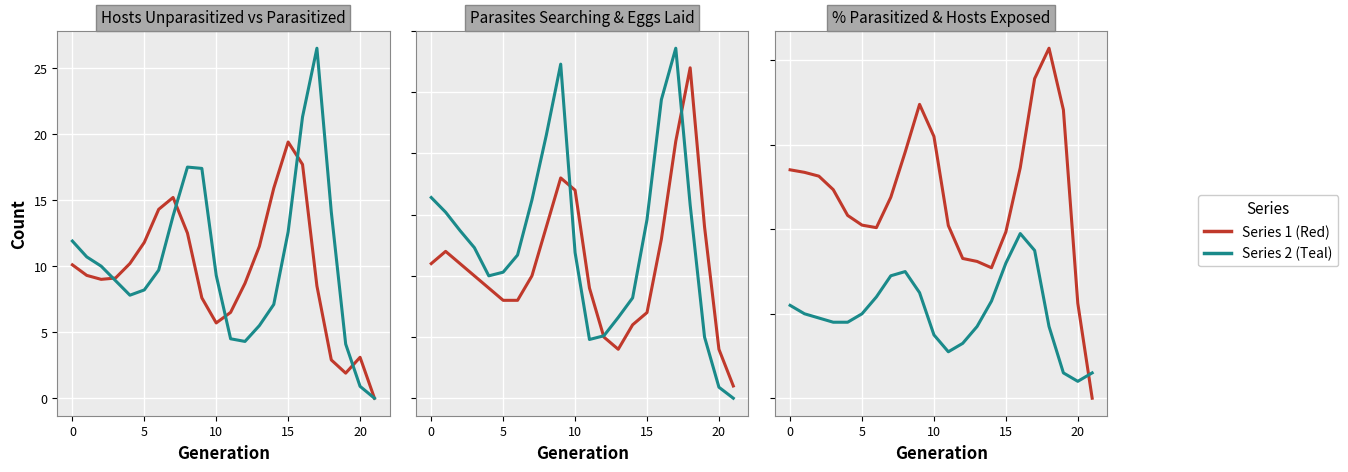

Which category has the highest value across all series?

18